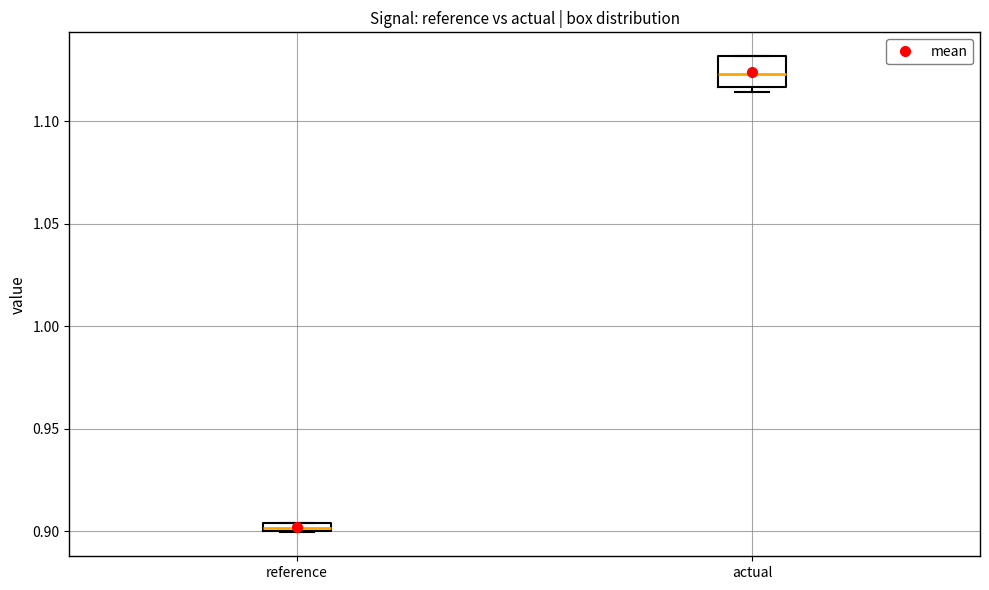

Which box's median line is the lowest?

reference